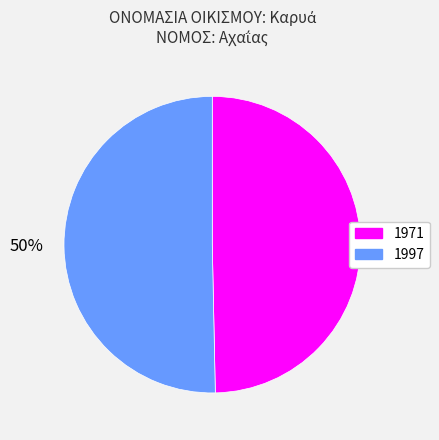

To the nearest percent, what percentage of the pie is 1997?

50%